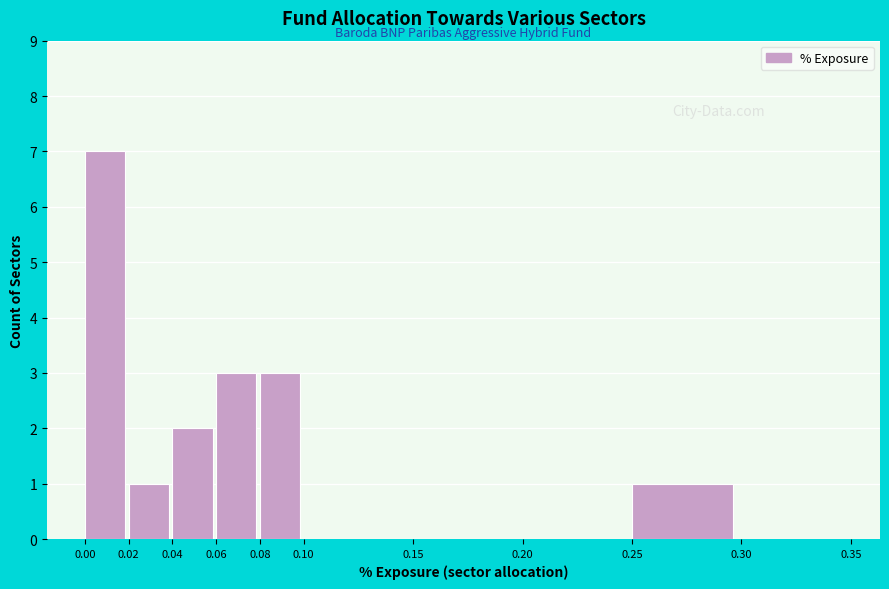

Reading left to right, transcribe this chart: for each bar, give the range it covers on the x-axis and its height. The values are not printed on the chart, so give them approximately, as read against the axis.

0.00 to 0.02: 7
0.02 to 0.04: 1
0.04 to 0.06: 2
0.06 to 0.08: 3
0.08 to 0.10: 3
0.10 to 0.15: 0
0.15 to 0.20: 0
0.20 to 0.25: 0
0.25 to 0.30: 1
0.30 to 0.35: 0